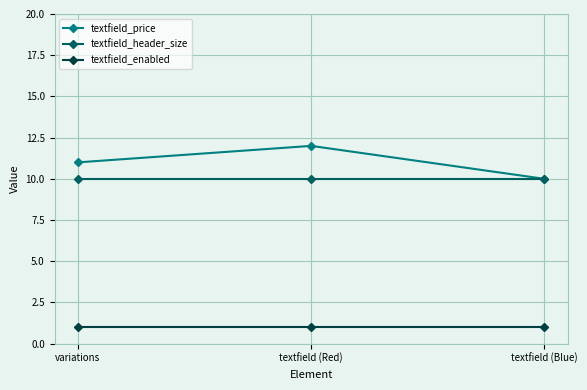

True or false: textfield_header_size has a value of 10 at textfield (Red).

True